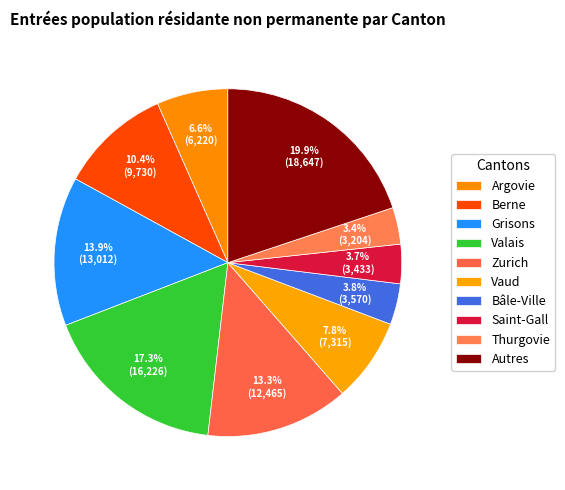

Count the number of slices in the pie.

10